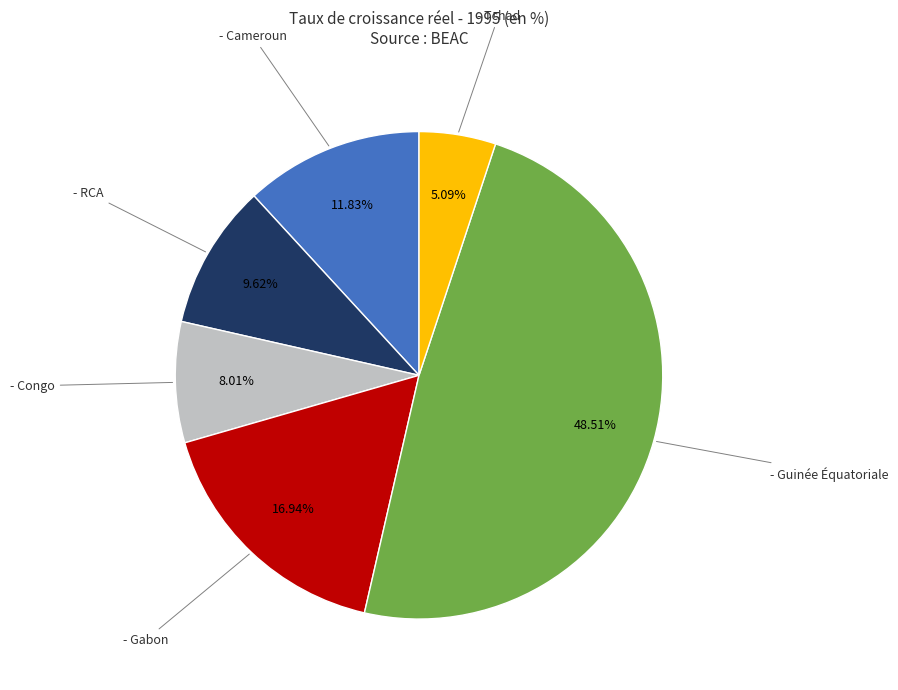

Does any single category account for the majority?

No